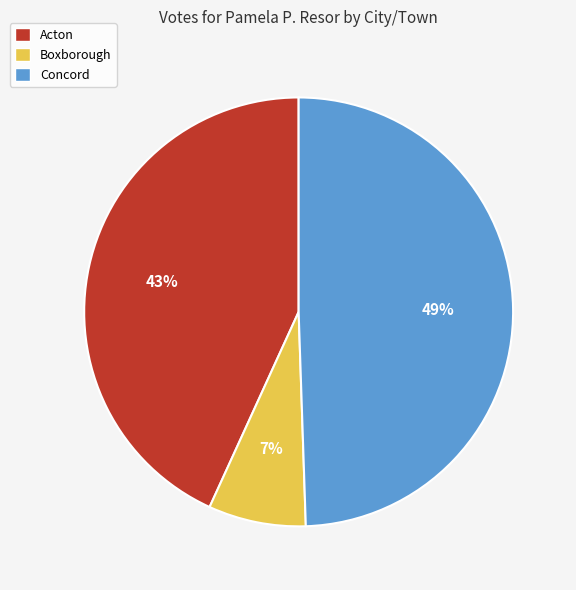

Which slice is the largest?

Concord